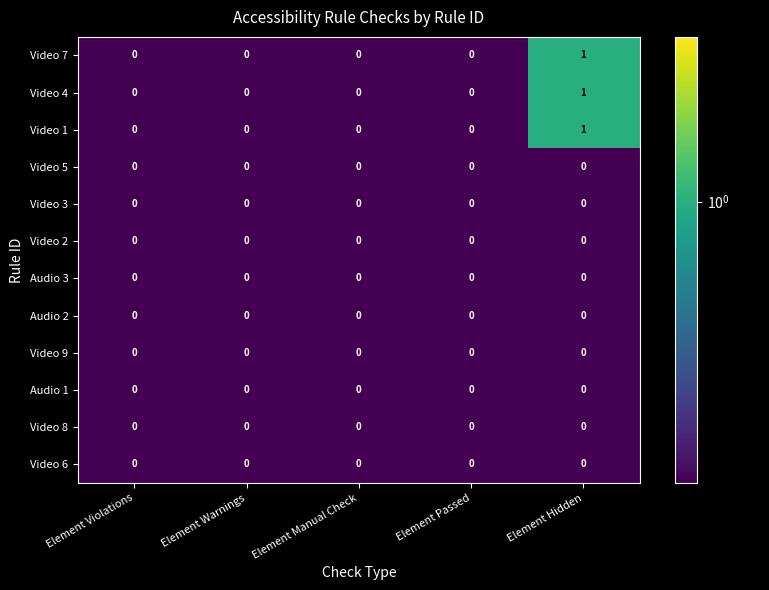

Count the number of categories in the chart.

5